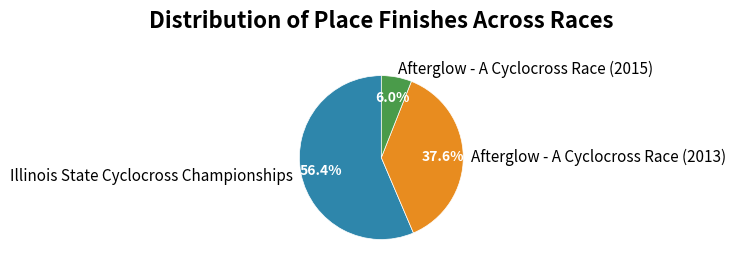

What is the ratio of the value at Afterglow - A Cyclocross Race (2013) to the value at Illinois State Cyclocross Championships?

0.7